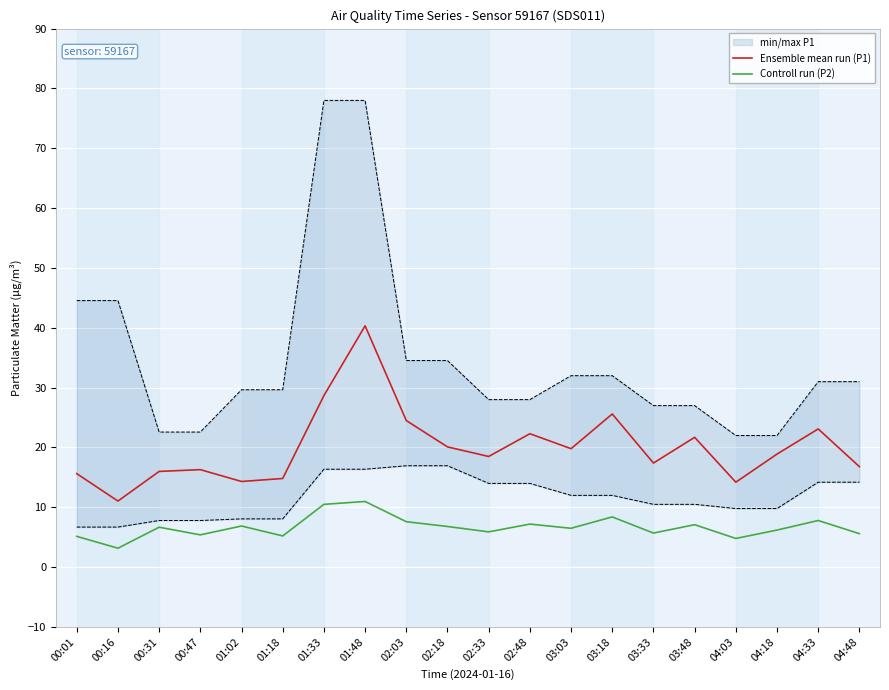

Where is Ensemble mean run (P1) nearest to the value 25?

02:03